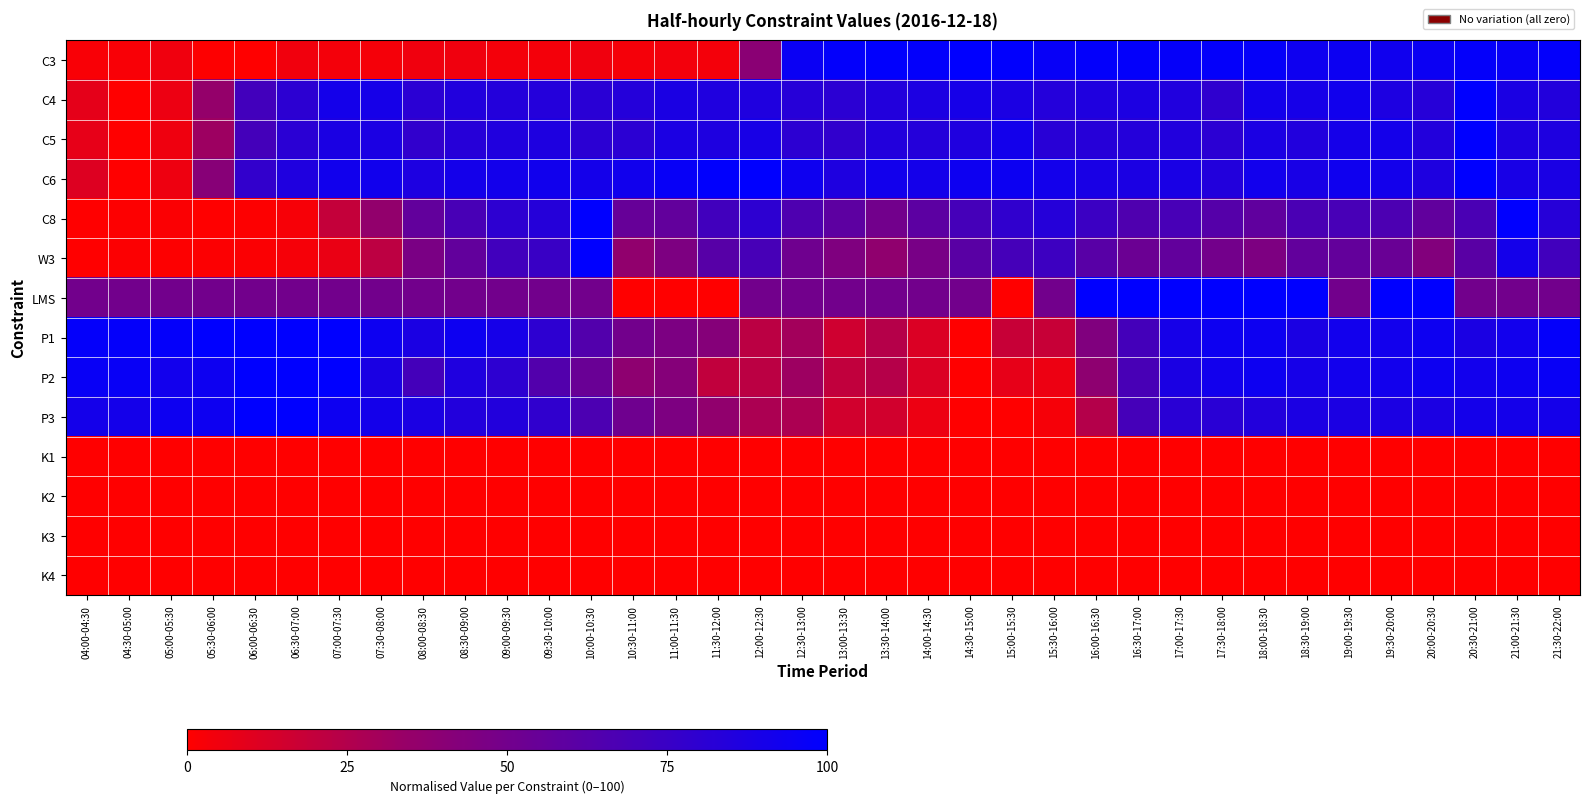

Rank the series by their maximum value, from lowest to highest.

K1, K2, K3, K4, C3, C4, C5, C6, C8, W3, LMS, P1, P2, P3